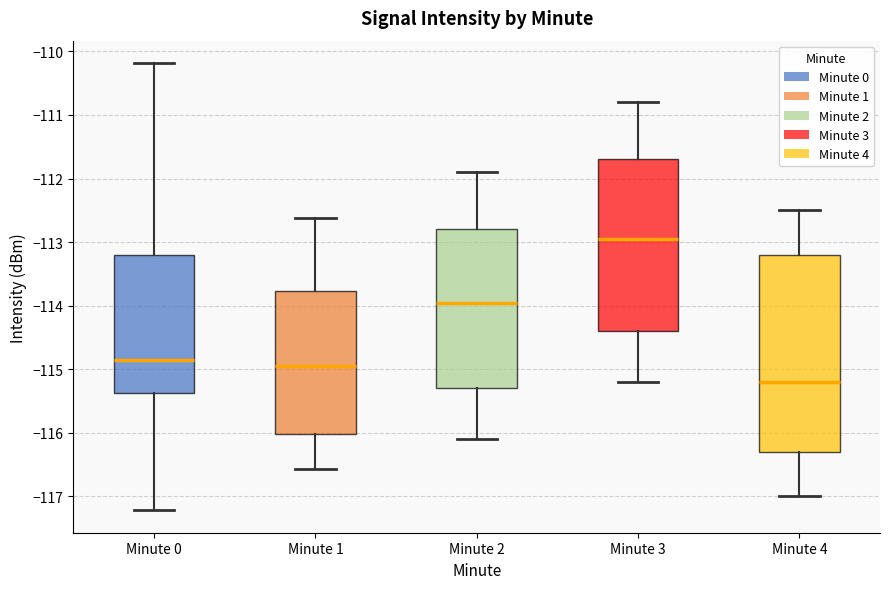

Where does the lower whisker of the box for Minute 0 end on the y-axis? The values are not printed on the chart, so give them approximately, as read against the axis.

-117.2